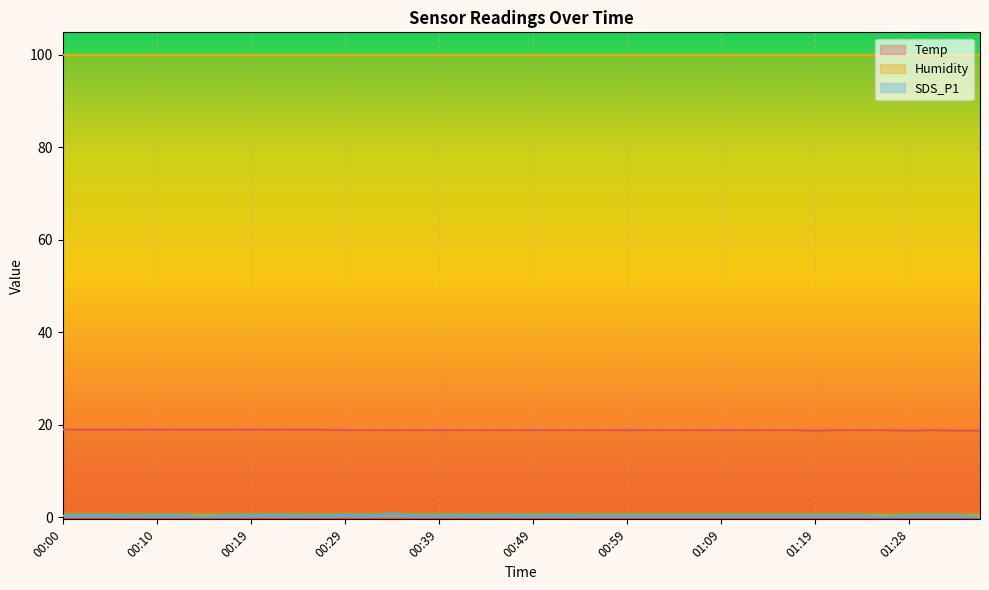

Is it true that SDS_P1 equals 0.5 at 01:06?

False